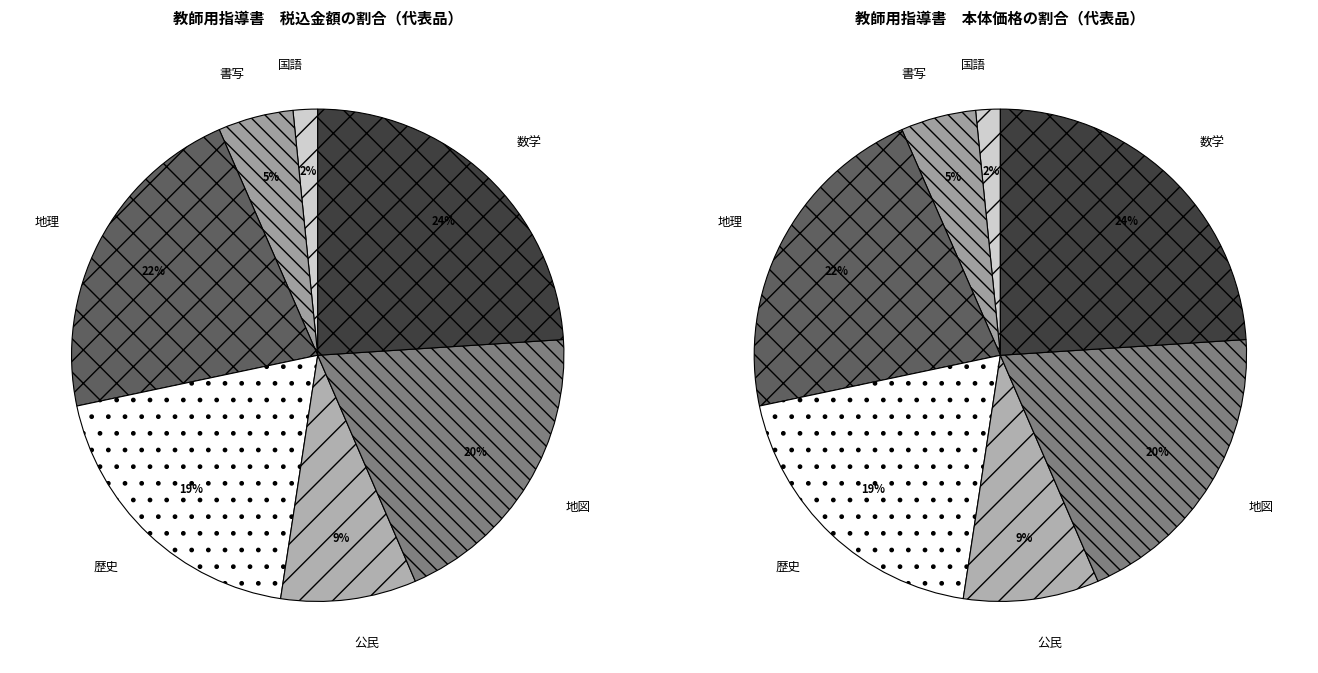

Approximately how many times larger is the value at 公民 compared to 地理?

0.4